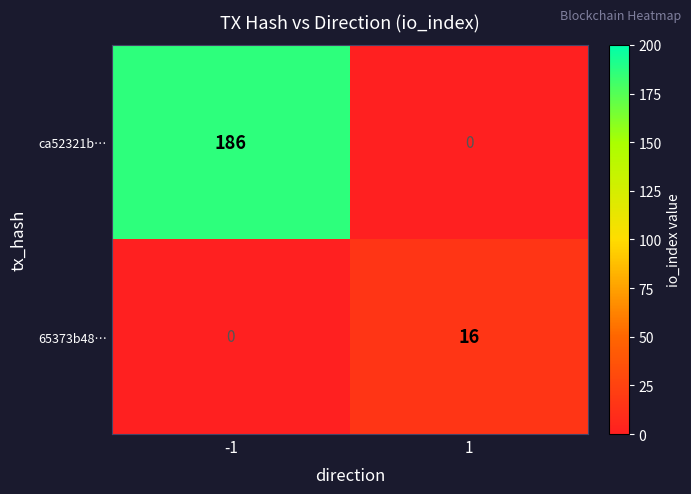

How many values in ca52321b… are above zero?

1